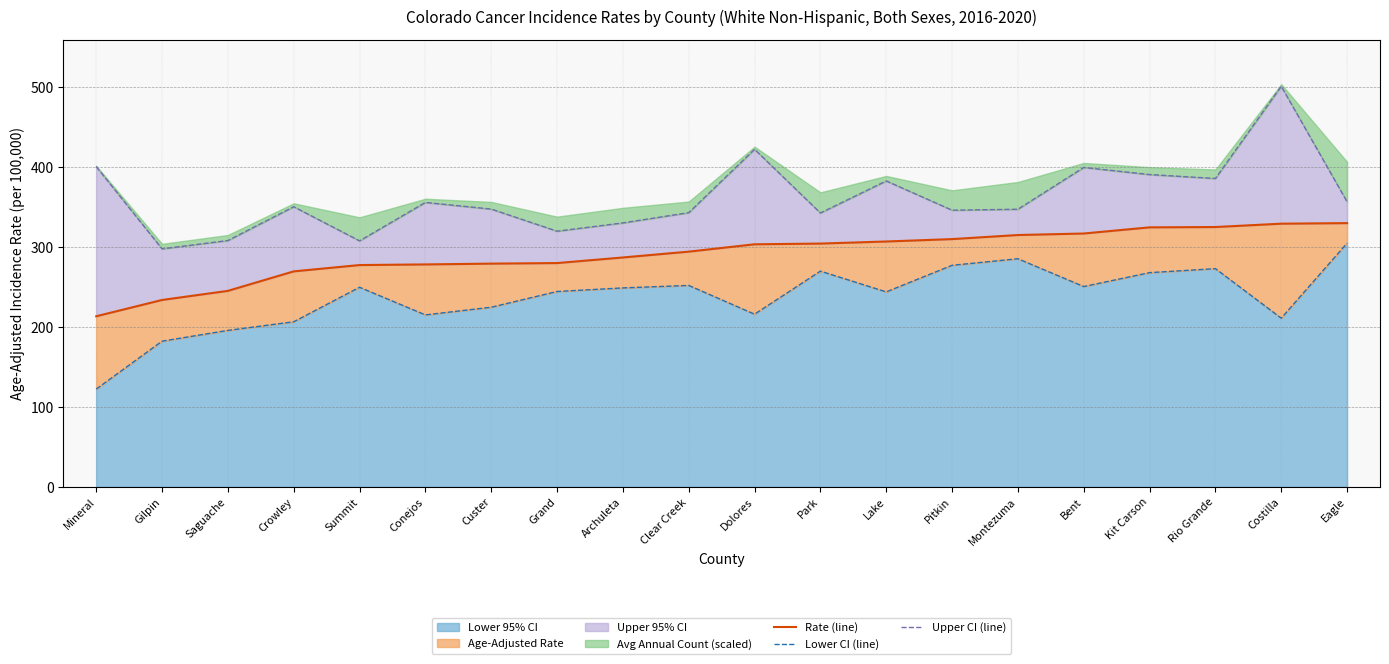

Rank the categories by Lower CI (line) value from highest to lowest.

Eagle, Montezuma, Pitkin, Rio Grande, Park, Kit Carson, Clear Creek, Bent, Summit, Archuleta, Grand, Lake, Custer, Dolores, Conejos, Costilla, Crowley, Saguache, Gilpin, Mineral